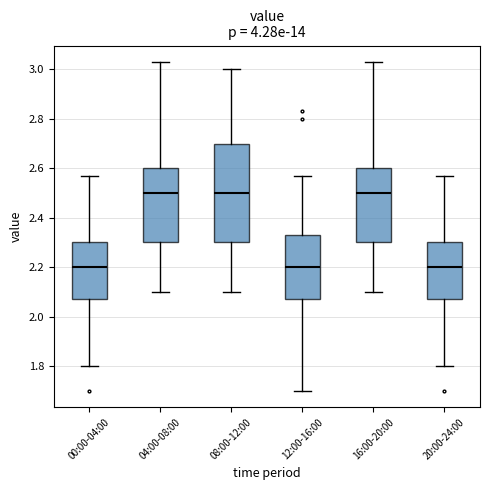

Reading left to right, read every box against the y-axis: the position of its median line, the range the box covers, and the ends of its whiskers. The values are not printed on the chart, so give them approximately, as read against the axis.

00:00-04:00: median 2.20, box 2.08 to 2.30, whiskers 1.80 to 2.58
04:00-08:00: median 2.50, box 2.30 to 2.60, whiskers 2.10 to 3.04
08:00-12:00: median 2.50, box 2.30 to 2.70, whiskers 2.10 to 3.00
12:00-16:00: median 2.20, box 2.08 to 2.34, whiskers 1.70 to 2.58
16:00-20:00: median 2.50, box 2.30 to 2.60, whiskers 2.10 to 3.04
20:00-24:00: median 2.20, box 2.08 to 2.30, whiskers 1.80 to 2.58